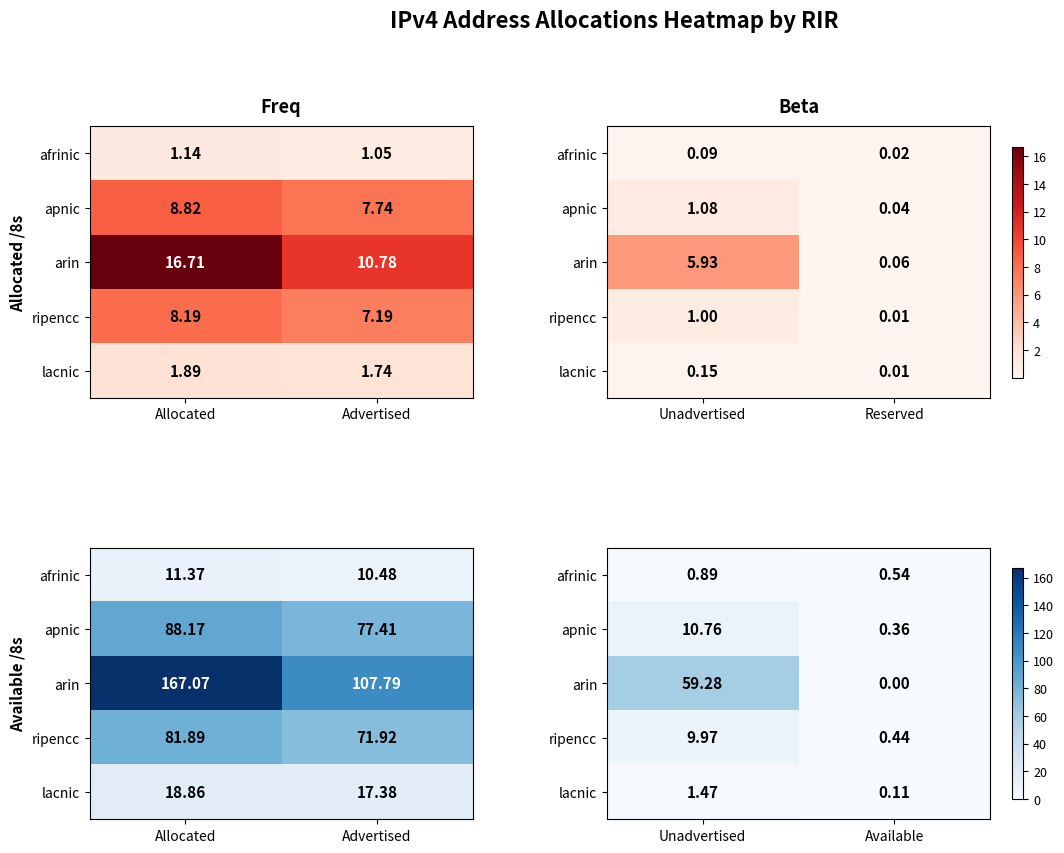

Which category has the lowest value in the lacnic series?

Available